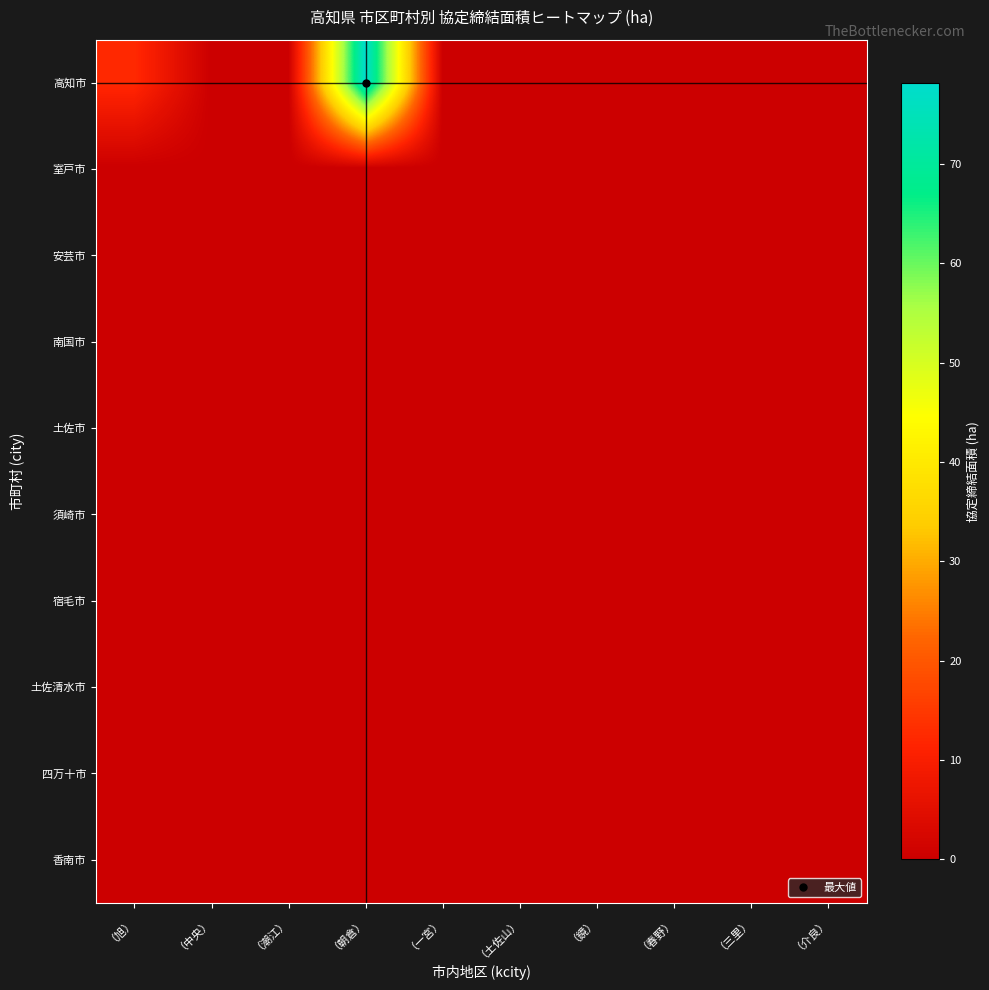

What is the greatest value displayed?

78.1